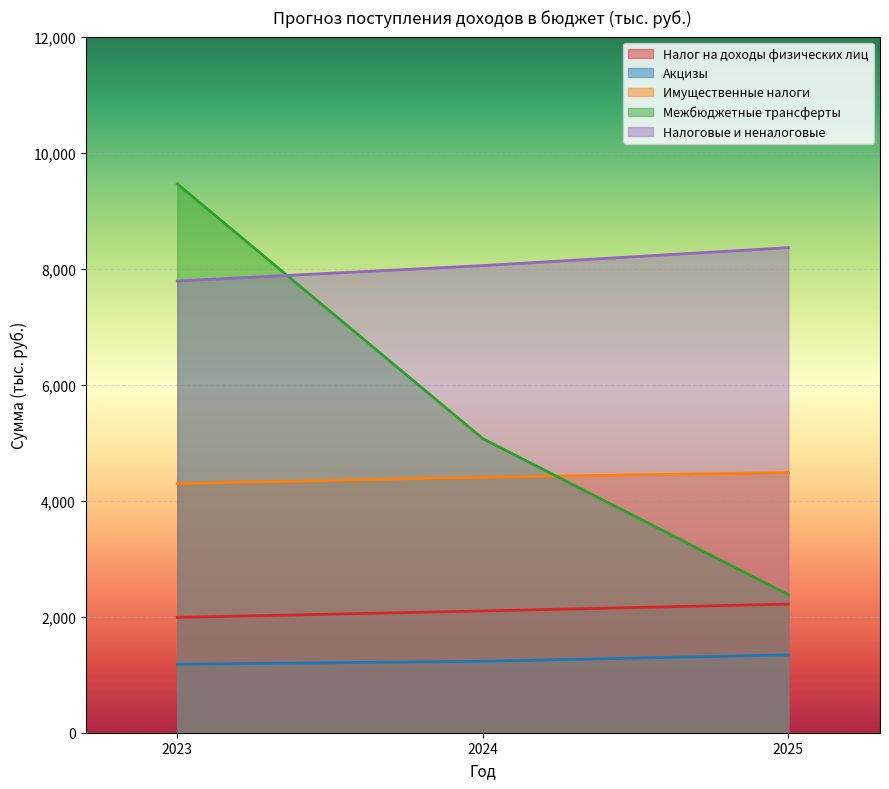

What is the difference between the maximum and minimum values in the Акцизы series?

161.6